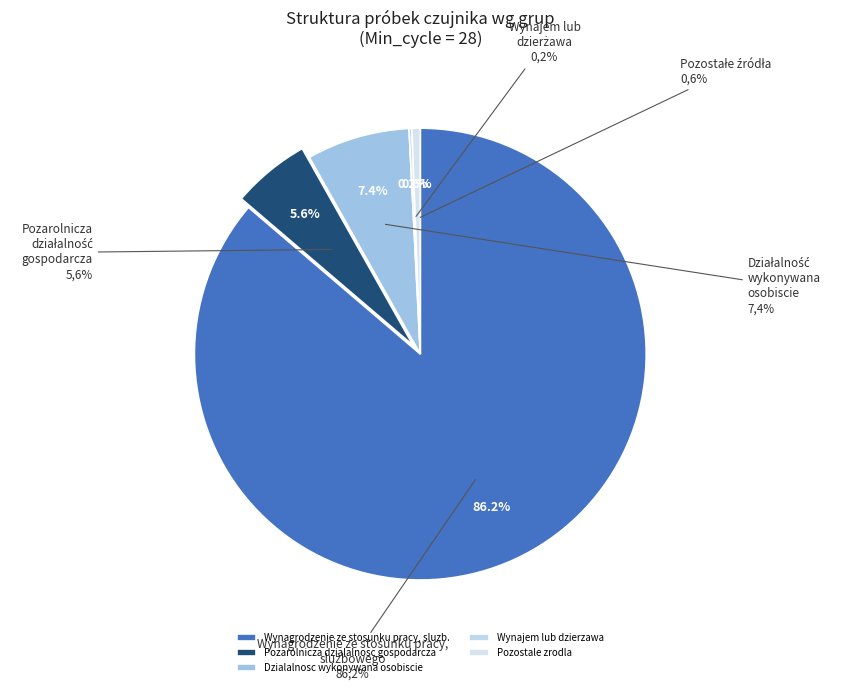

Do 00:00 and 00:22 together represent more than half of the pie?

No